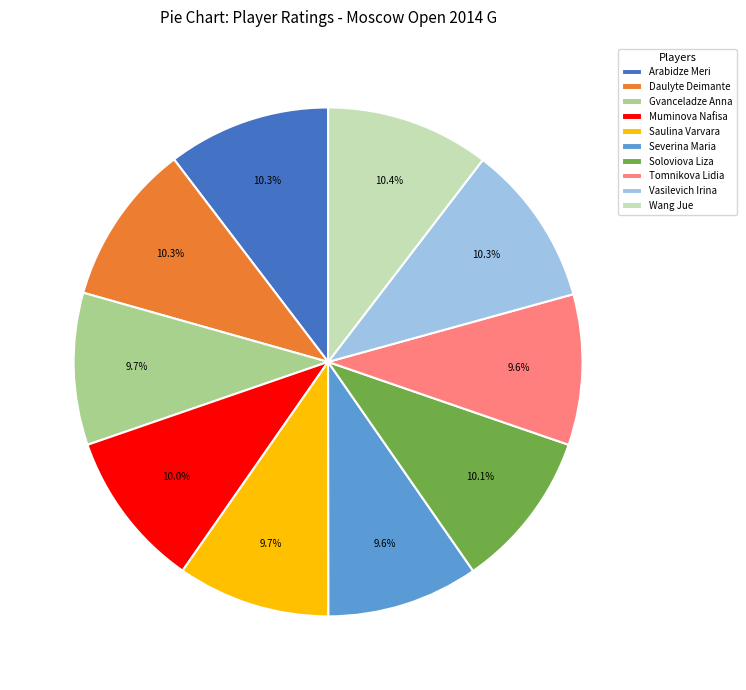

True or false: Vasilevich Irina accounts for 10% of the total.

True